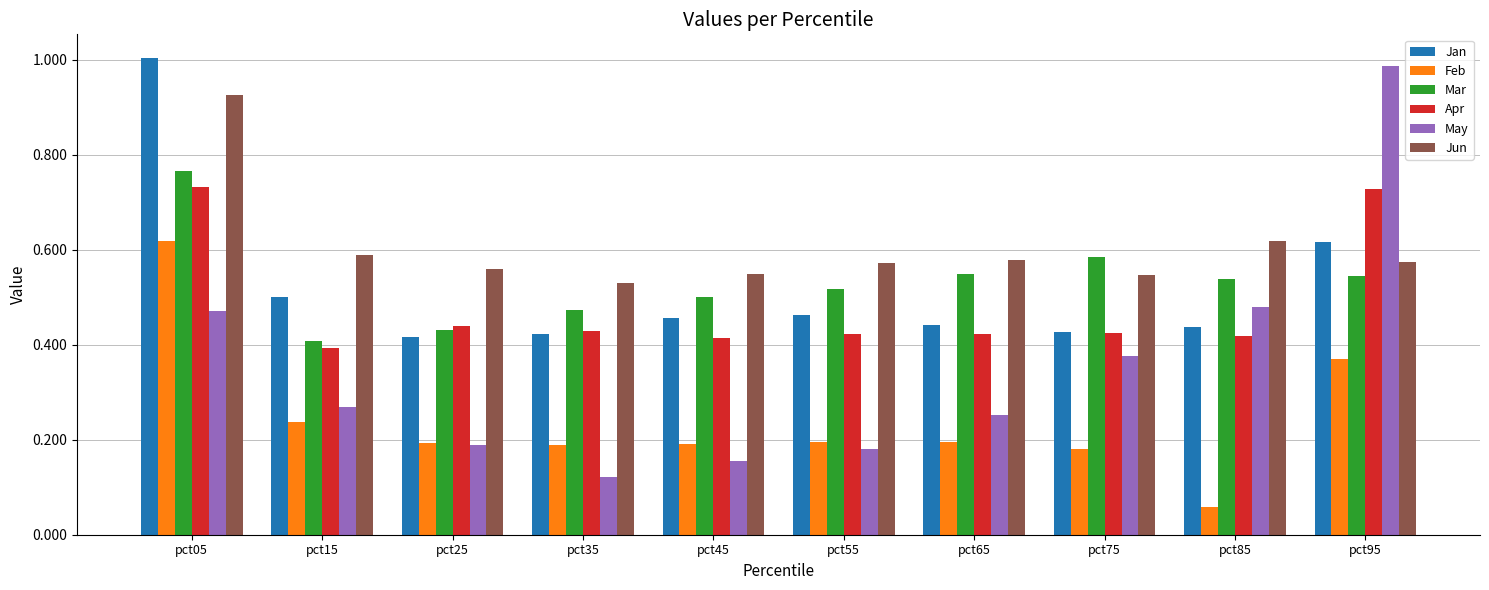

At which category is the sum across all series the highest?

pct05